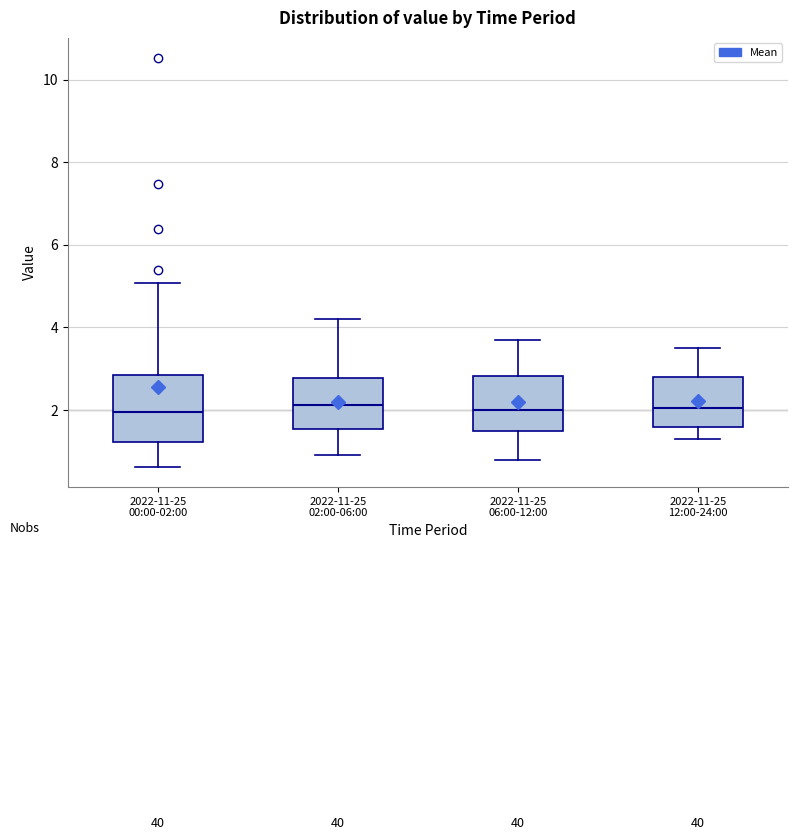

Reading left to right, transcribe this box plot: for each box, give where its median line is, the range the box spans, and where its two whiskers end, as read against the y-axis. The values are not printed on the chart, so give them approximately, as read against the axis.

2022-11-25 00:00-02:00: median 2.0, box 1.2 to 2.8, whiskers 0.6 to 5.0
2022-11-25 02:00-06:00: median 2.2, box 1.6 to 2.8, whiskers 1.0 to 4.2
2022-11-25 06:00-12:00: median 2.0, box 1.6 to 2.8, whiskers 0.8 to 3.8
2022-11-25 12:00-24:00: median 2.0, box 1.6 to 2.8, whiskers 1.4 to 3.6